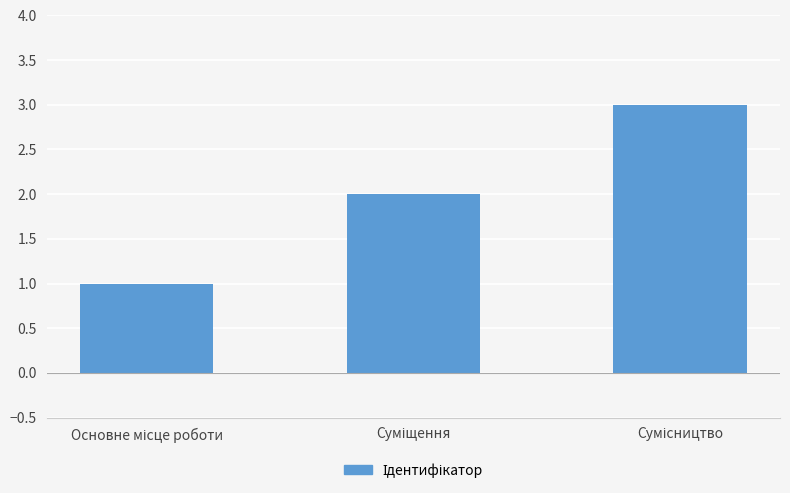

What is the maximum value shown in the chart?

3